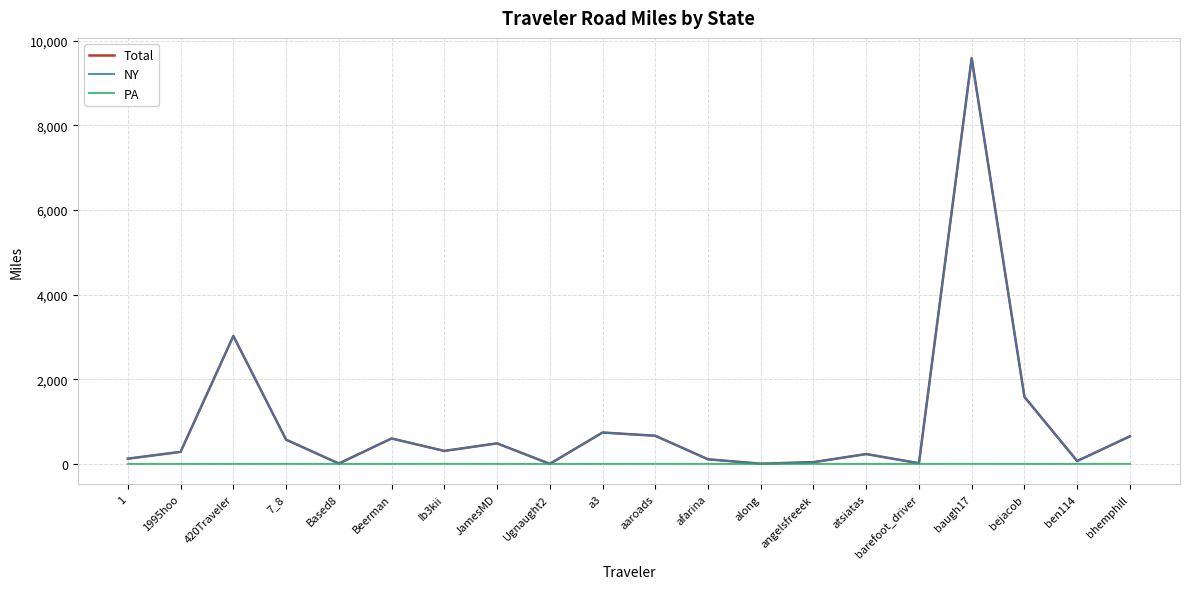

Which category has the highest value across all series?

baugh17